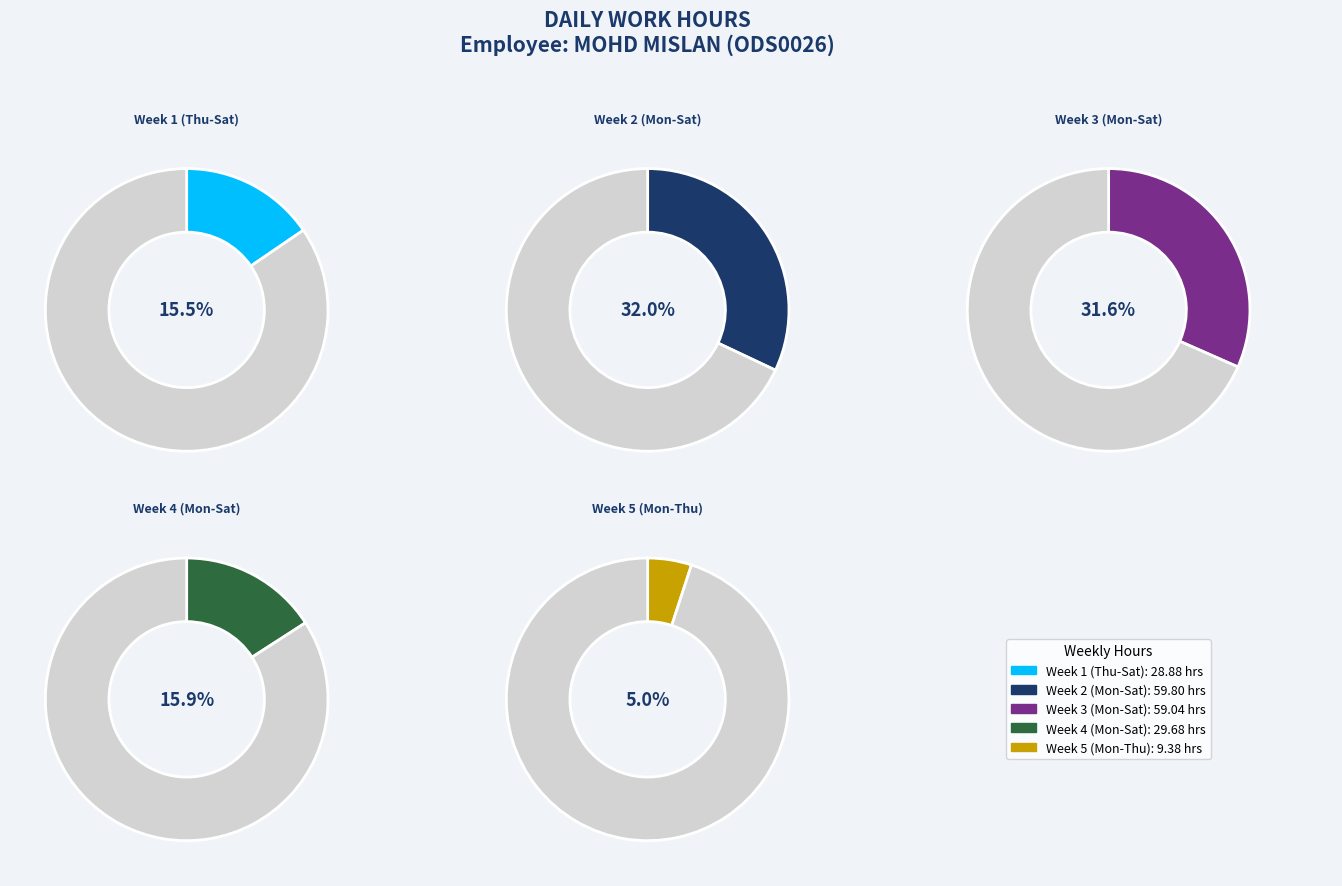

Does any single category account for the majority?

No